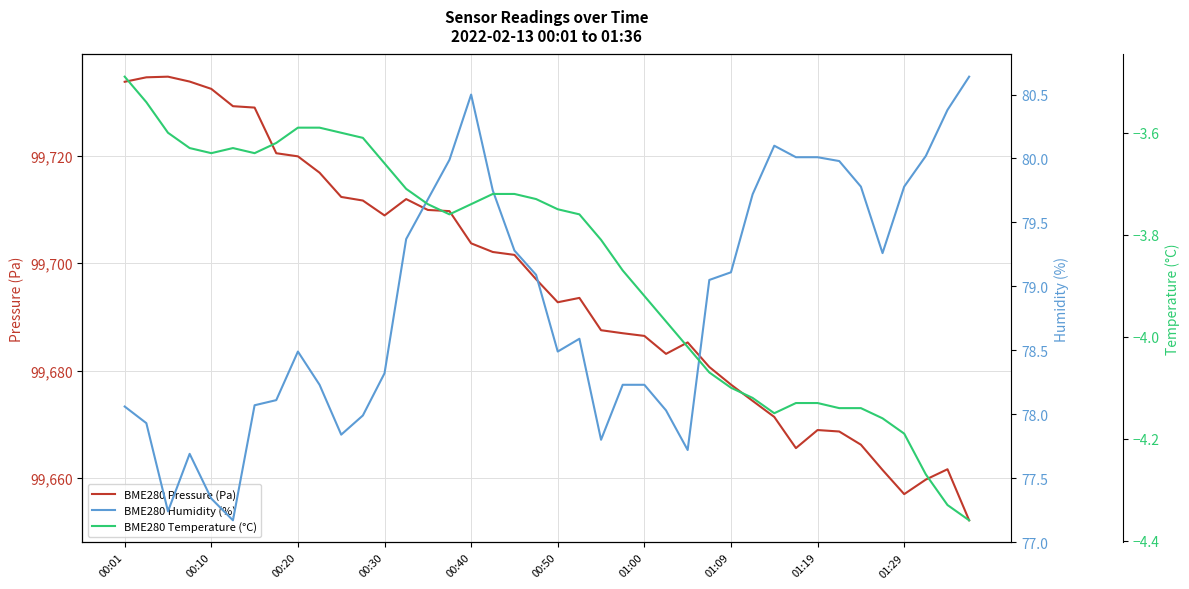

What is the lowest value of the BME280 Pressure (Pa) series?

99652.2